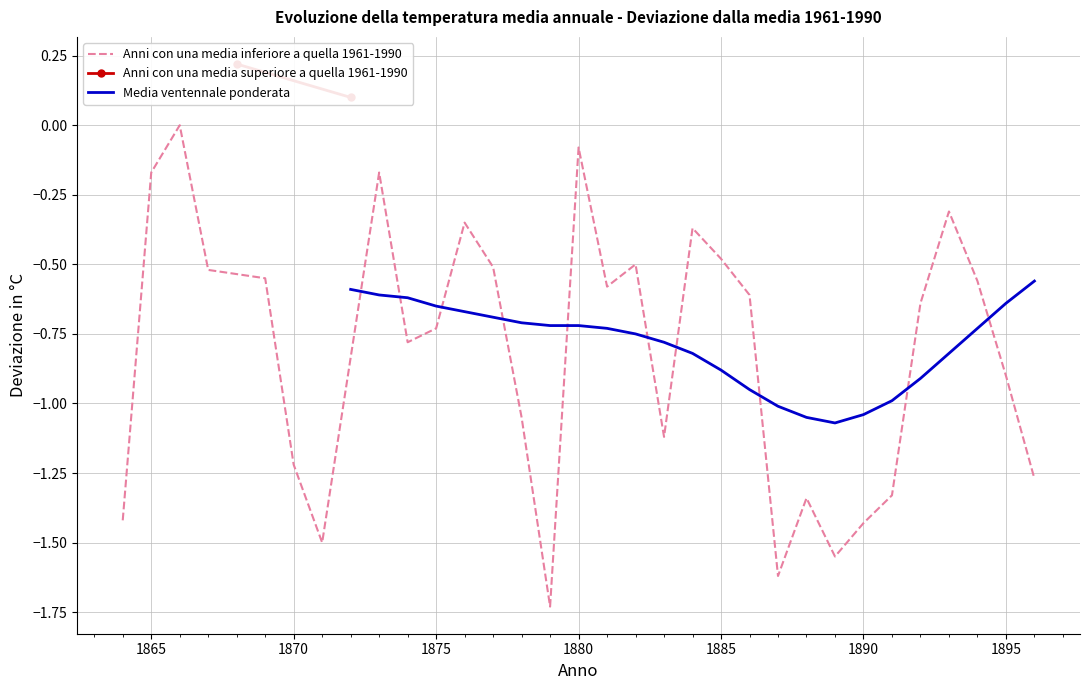

What is the average value of the Anni con una media inferiore a quella 1961-1990 series?

-0.8